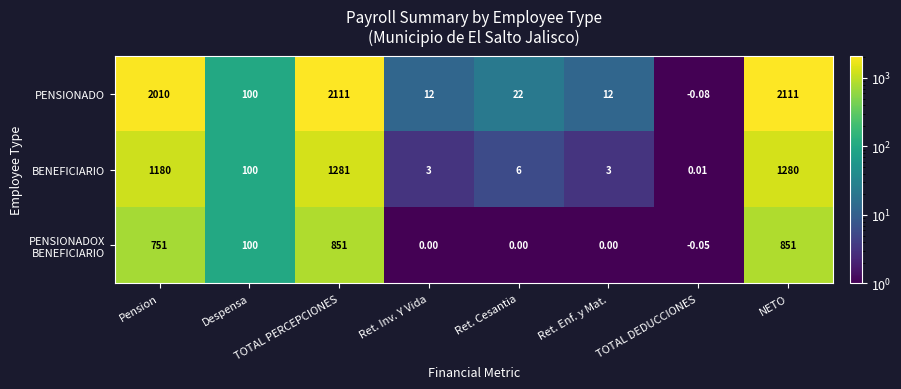

How many distinct data groups are displayed?

3